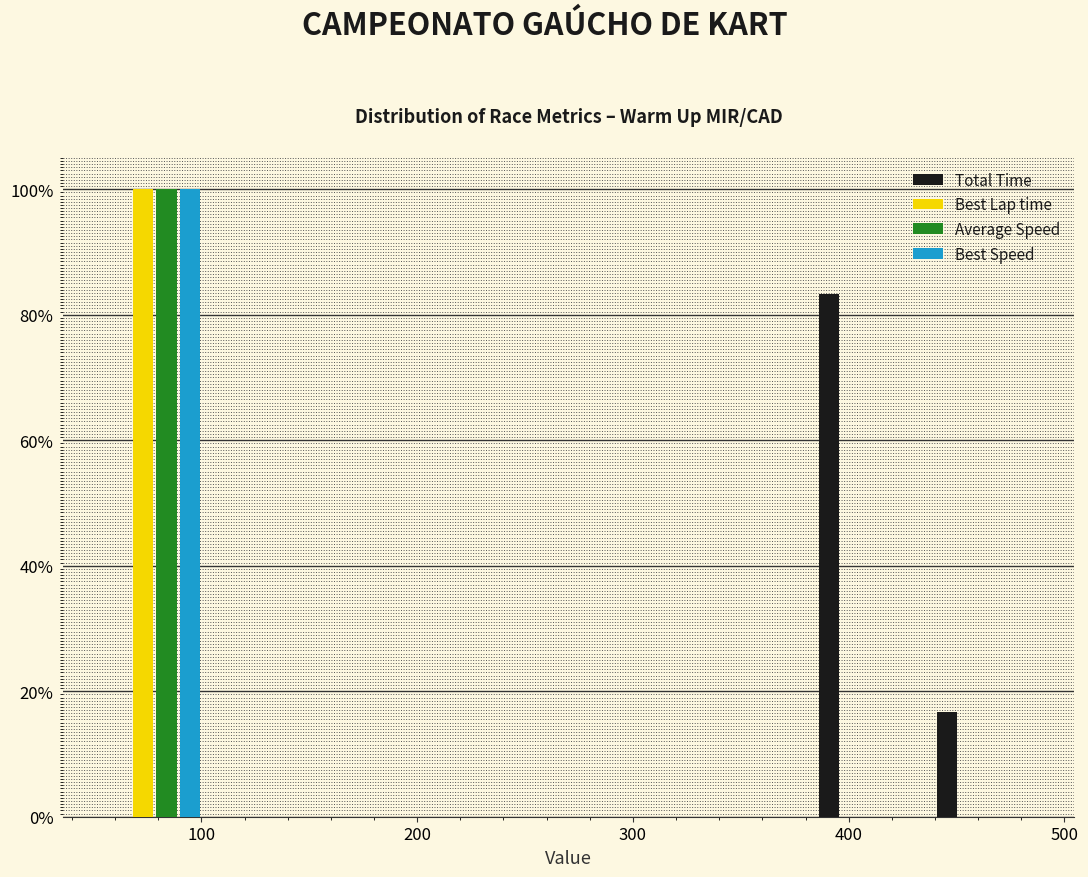

Reading left to right, list every range on the x-axis with the height of the bar of each series over it. Neither the bar edges nor the heights are printed on the chart, so give them approximately, as read against the axes.

50 to 110: Total Time=0	Best Lap time=100	Average Speed=100	Best Speed=100
110 to 160: Total Time=0	Best Lap time=0	Average Speed=0	Best Speed=0
160 to 220: Total Time=0	Best Lap time=0	Average Speed=0	Best Speed=0
220 to 270: Total Time=0	Best Lap time=0	Average Speed=0	Best Speed=0
270 to 330: Total Time=0	Best Lap time=0	Average Speed=0	Best Speed=0
330 to 380: Total Time=0	Best Lap time=0	Average Speed=0	Best Speed=0
380 to 430: Total Time=84	Best Lap time=0	Average Speed=0	Best Speed=0
430 to 490: Total Time=16	Best Lap time=0	Average Speed=0	Best Speed=0